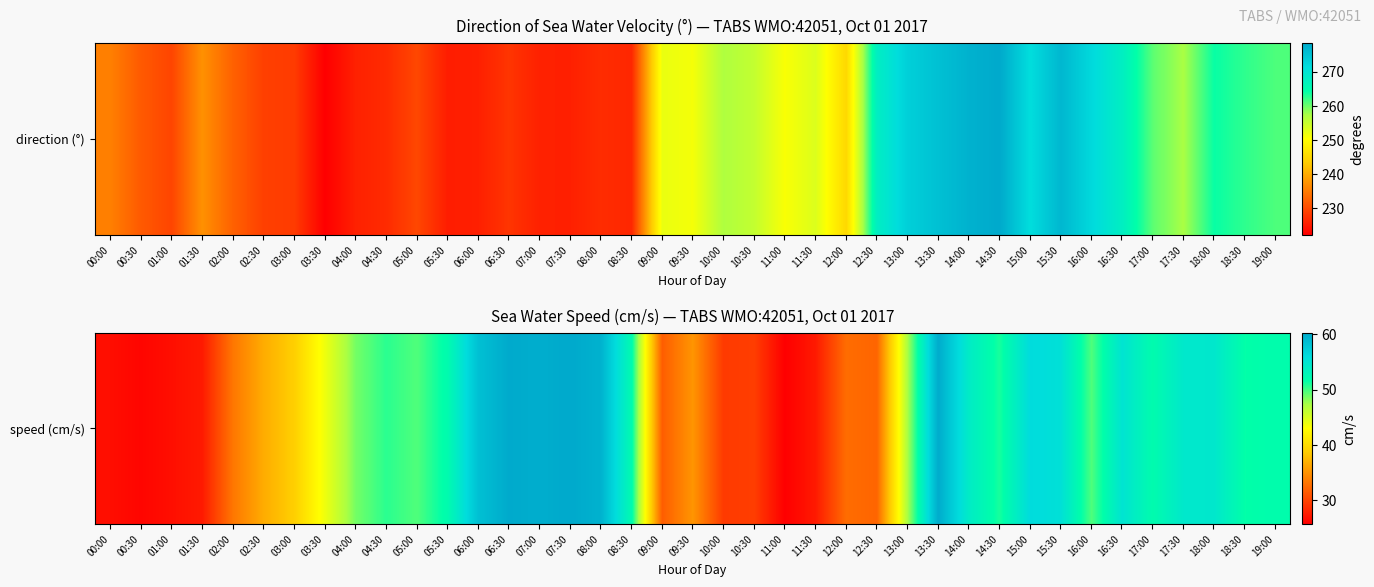

Which label corresponds to the smallest value in the chart?

11:00